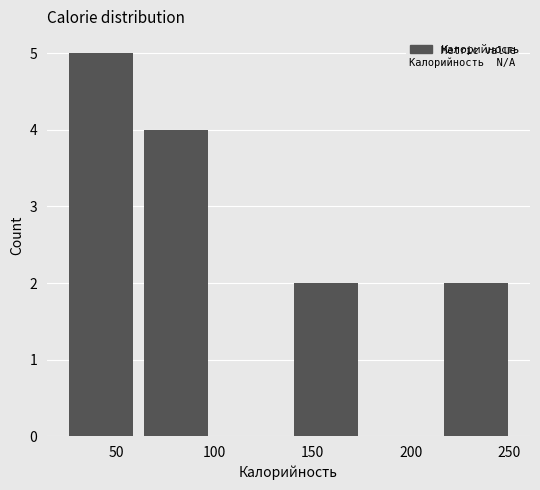

Reading left to right, transcribe this chart: for each bar, give the range it covers on the x-axis and its height. Neither the bar edges nor the heights are printed on the chart, so give them approximately, as read against the axes.

25 to 60: 5
60 to 100: 4
100 to 140: 0
140 to 175: 2
175 to 215: 0
215 to 255: 2